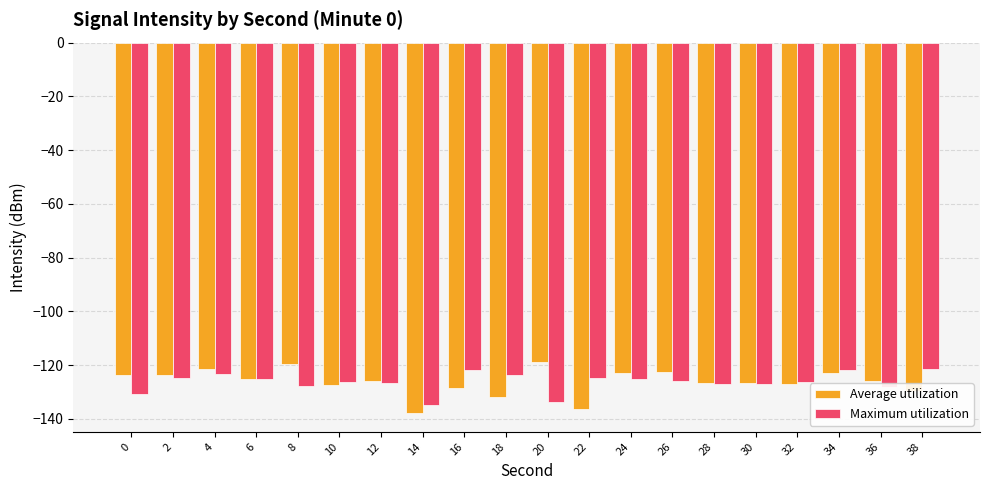

What value does the Maximum utilization series have at 24?

-125.3